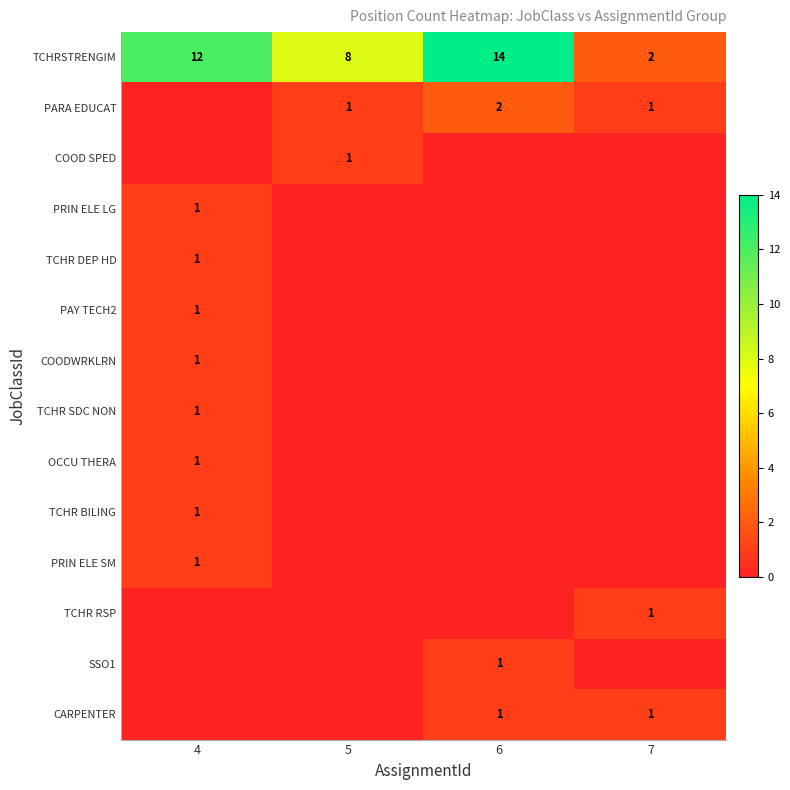

The value of PARA EDUCAT at 6 is 3. True or false?

False